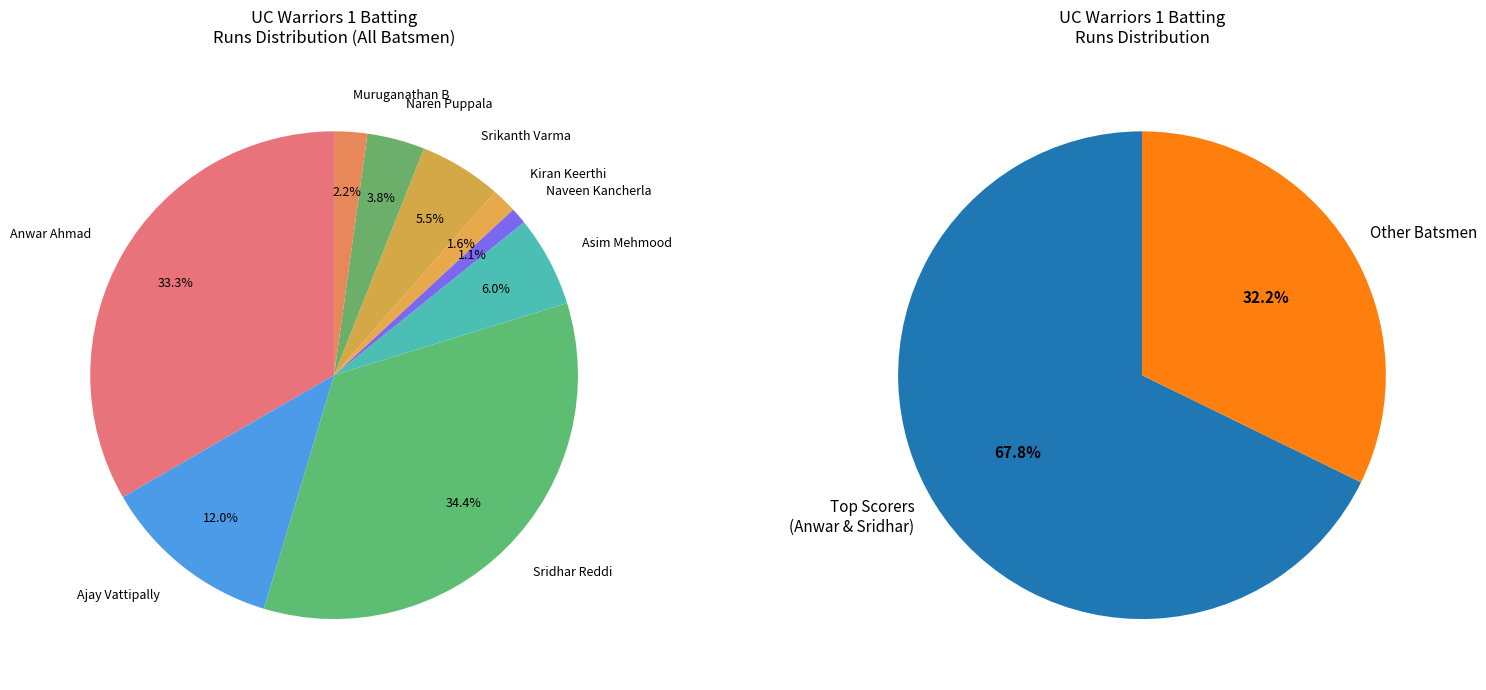

Is it true that Kiran Keerthi is 14% of the pie?

False